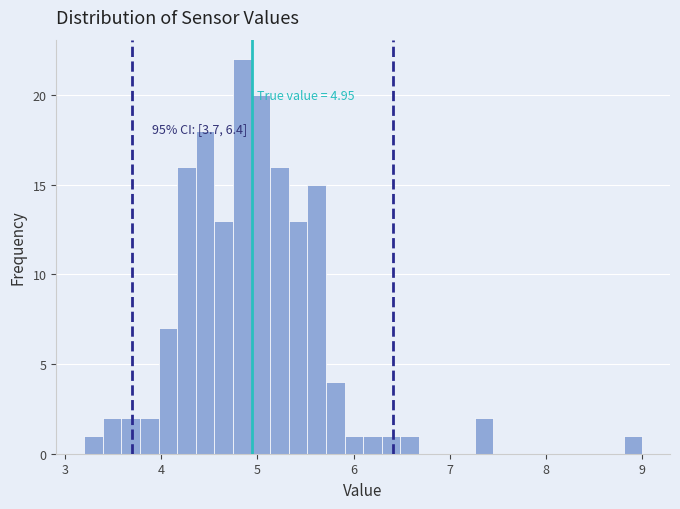

Read against the x-axis, roughly where is the centre of the tallest bar?

4.8